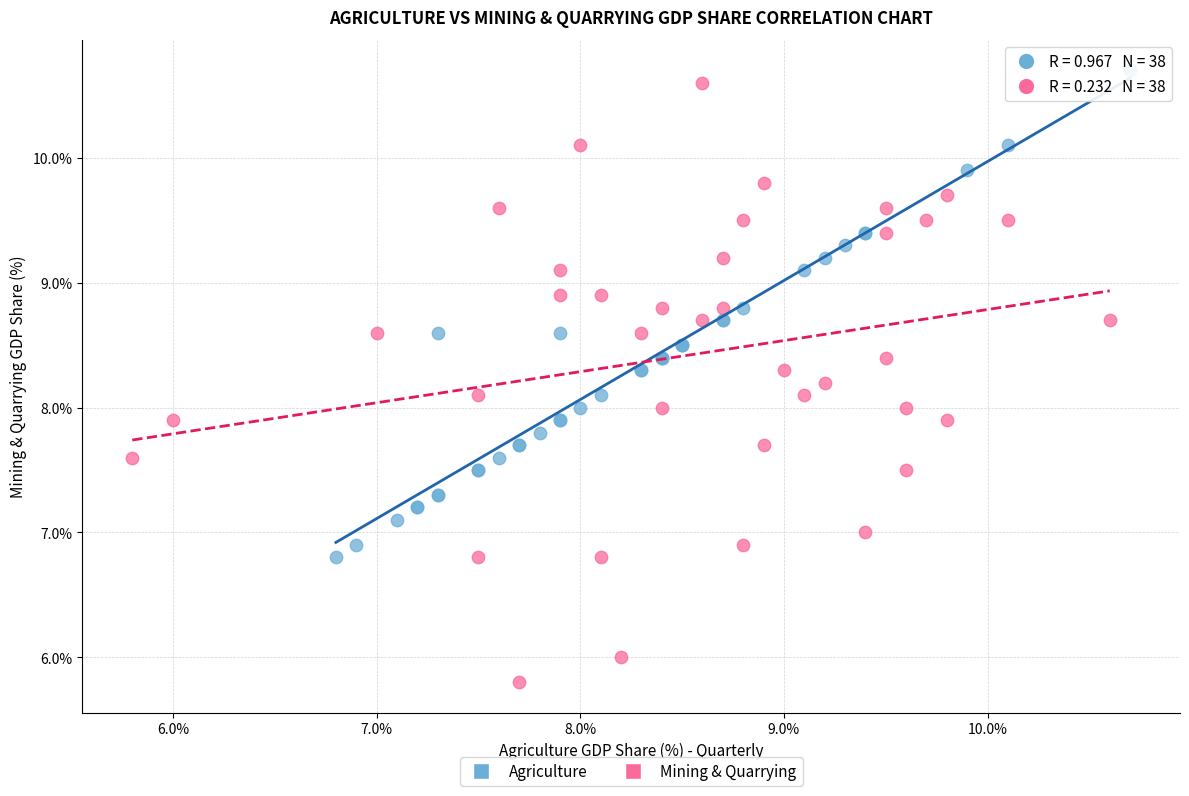

Which series has the largest Y range (max minus min)?

Mining & Quarrying